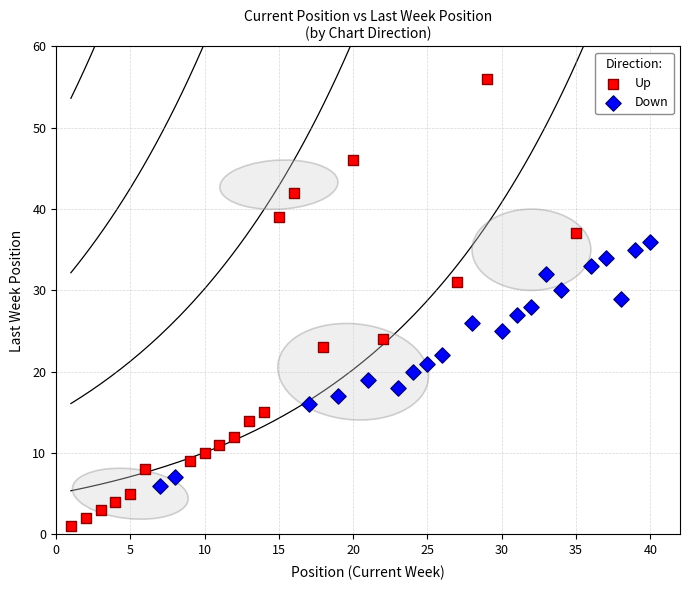

Which series has the largest Y range (max minus min)?

Up